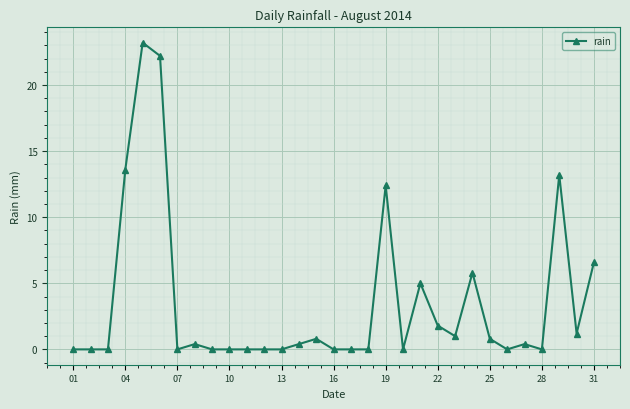

What is the difference between the maximum and second lowest values?

23.2